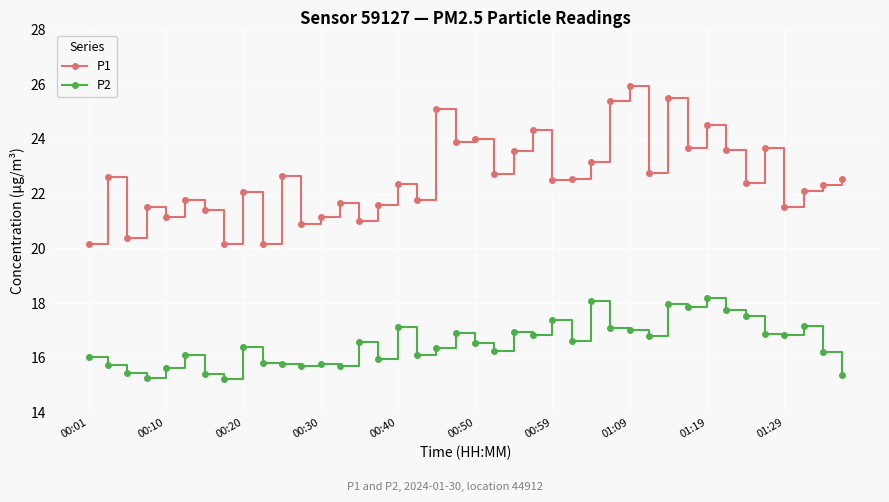

Count the number of categories in the chart.

40